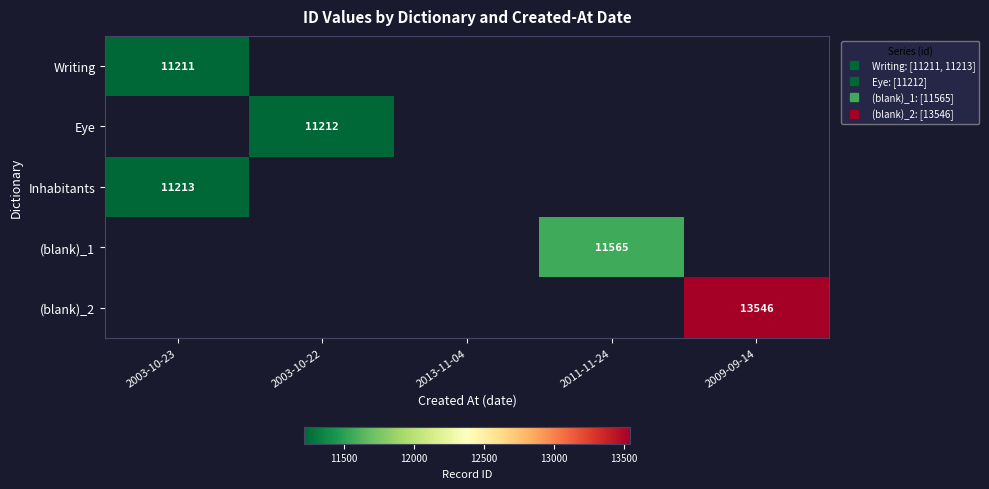

Between 2003-10-23 and 2003-10-22, which is larger?

2003-10-23